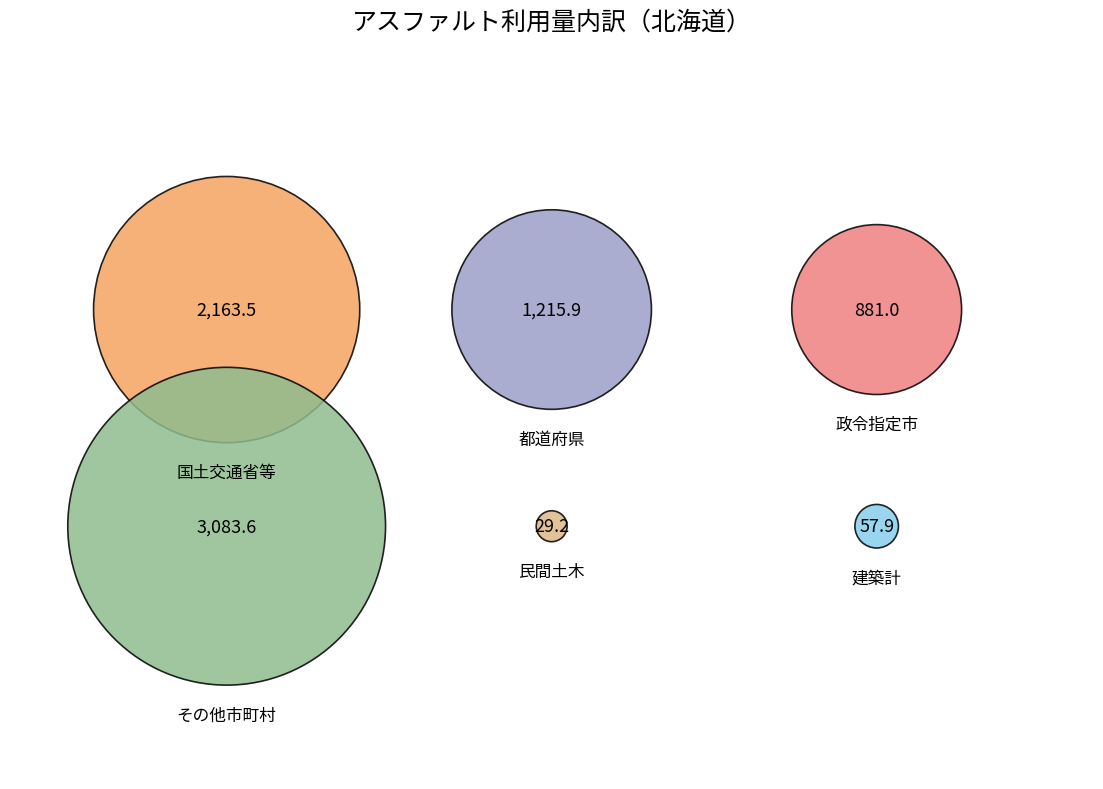

The 建築計 slice represents 1% of the pie. True or false?

True